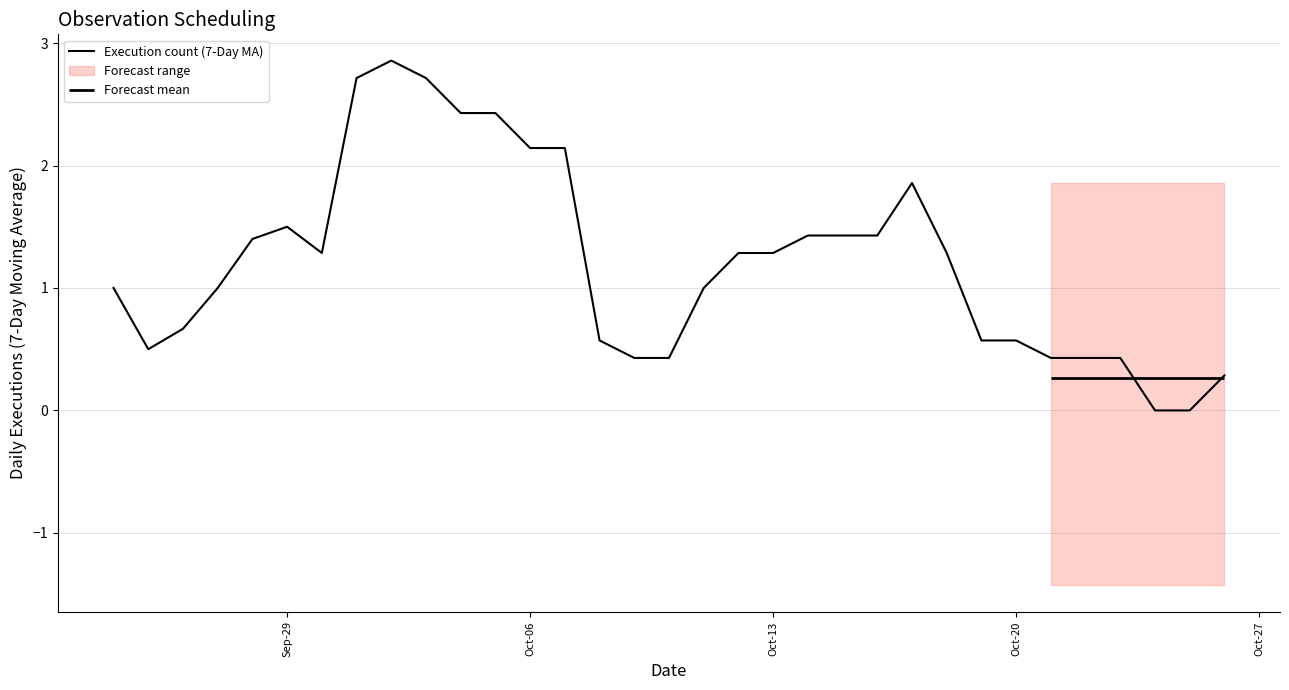

What is the highest value of the Execution count (7-Day MA) series?

2.9